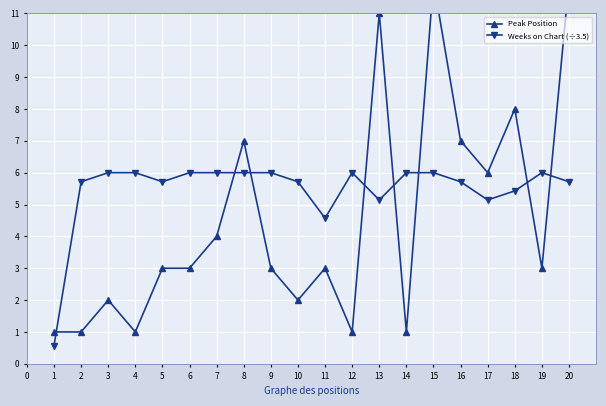

Which series has the largest total across all categories?

Weeks on Chart (÷3.5)